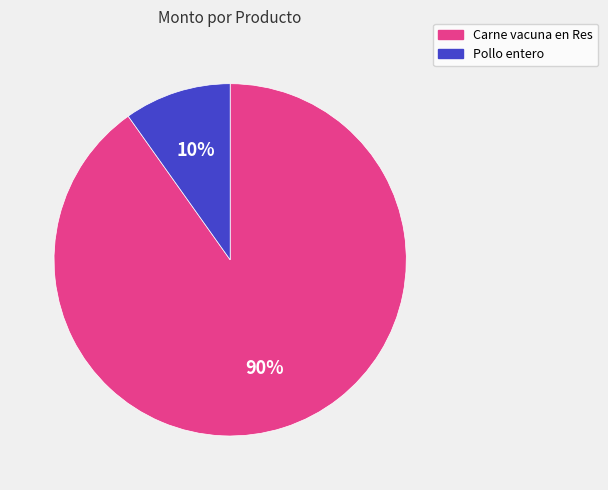

Is it true that Pollo entero is 1% of the pie?

False